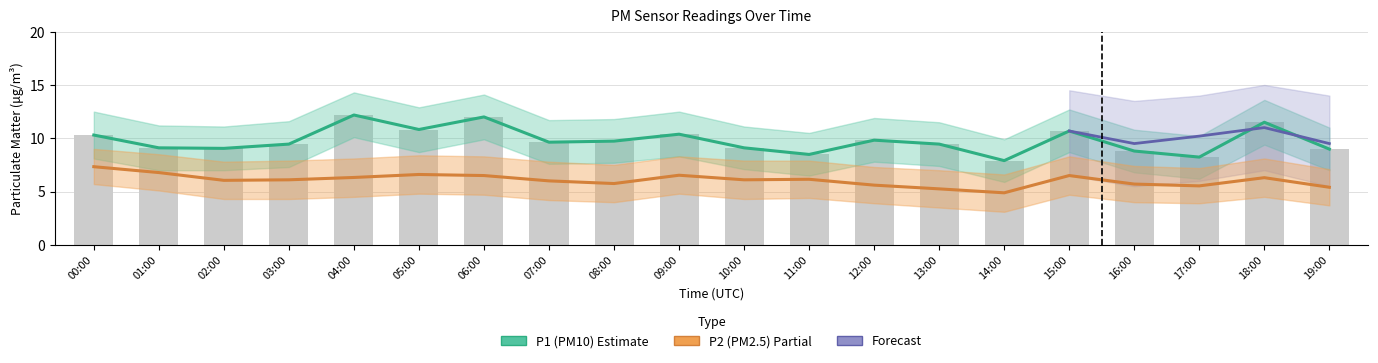

Read the P2 value at 12:00.

5.6